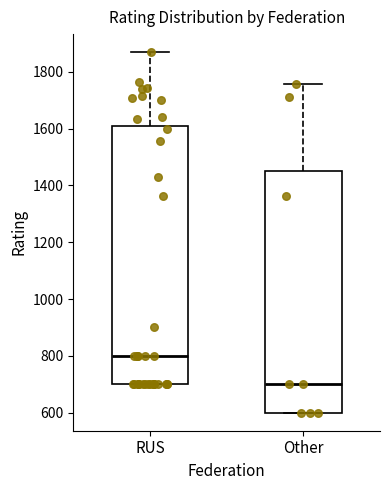

Where does the median line of the box for Other sit on the y-axis? The values are not printed on the chart, so give them approximately, as read against the axis.

700